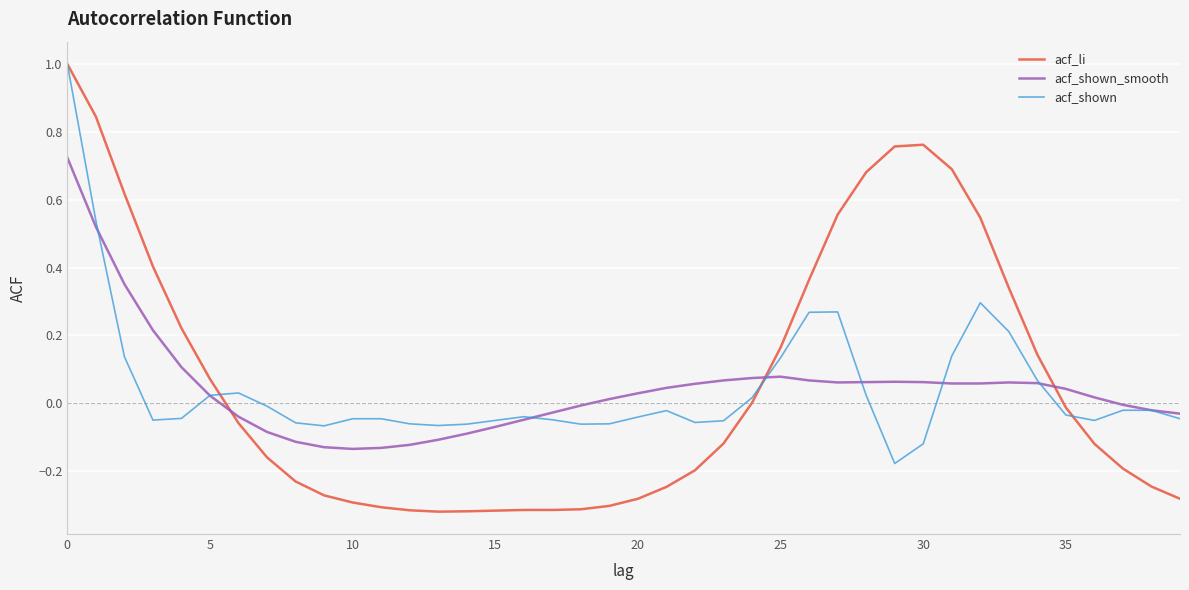

What is the maximum value for acf_shown?

1.0